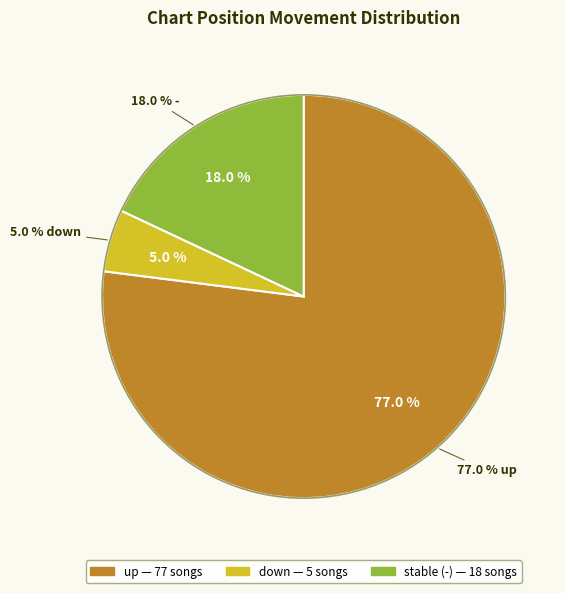

What is the total percentage of - and down?

23.0%